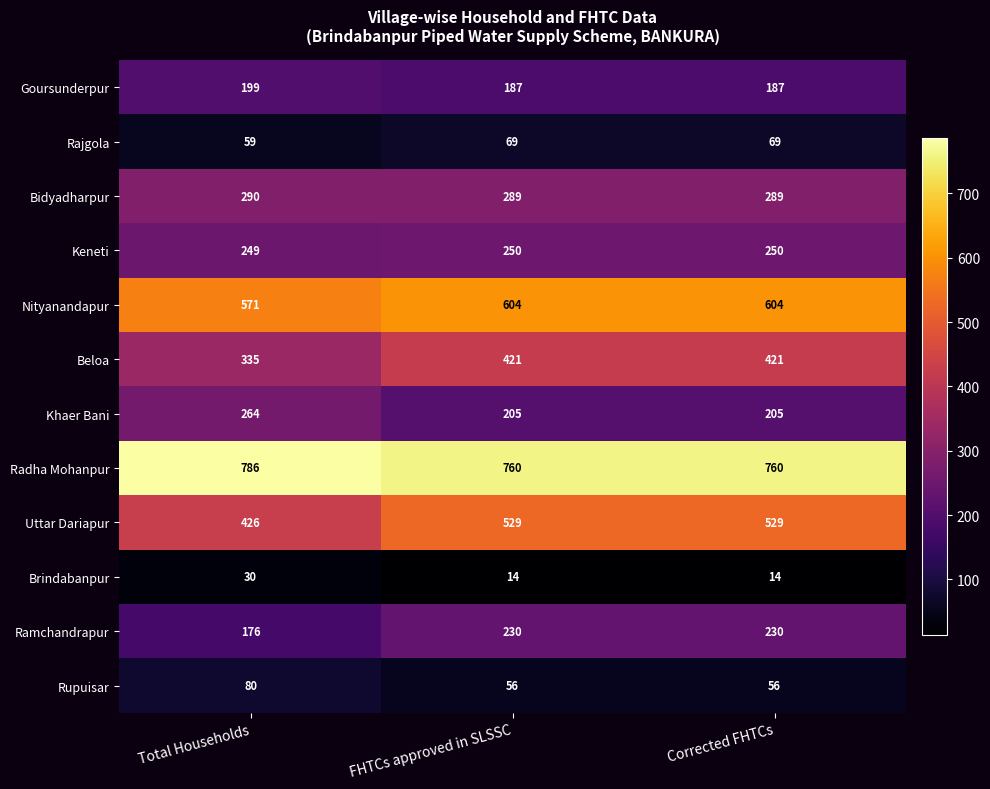

Is it true that Rupuisar equals 89 at Corrected FHTCs?

False